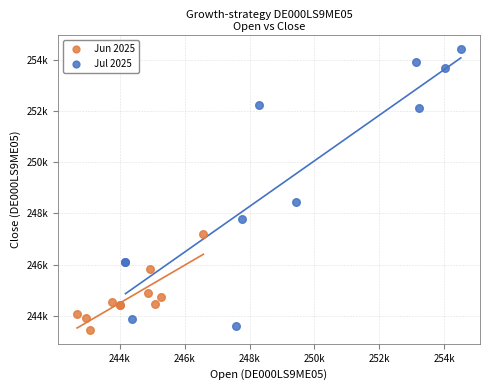

What are all the series names shown in the legend?

Jun 2025, Jul 2025